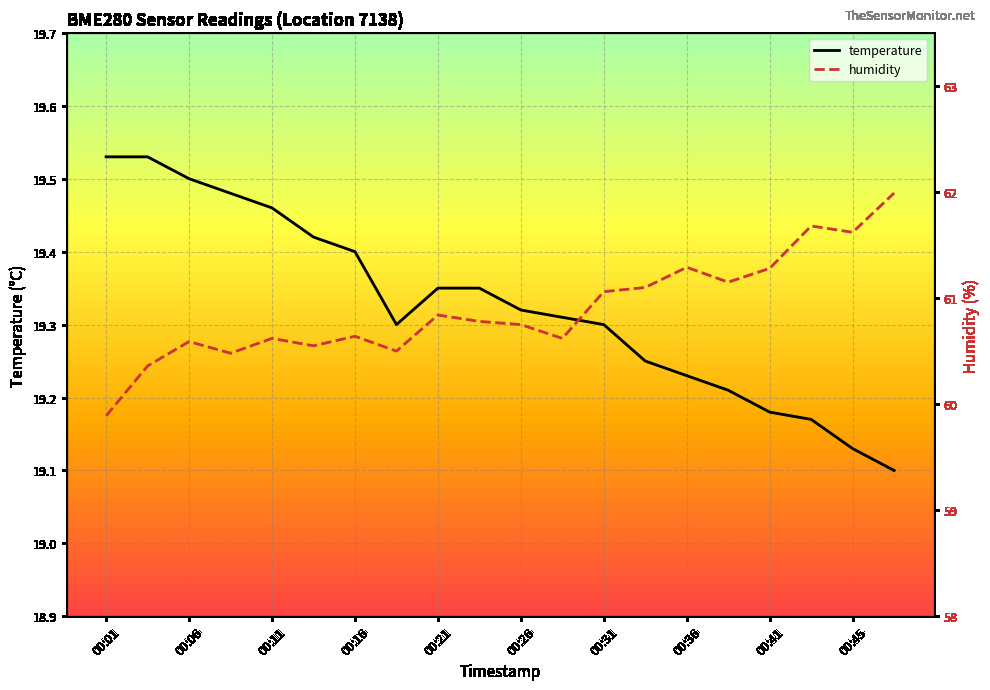

True or false: humidity and temperature cross at least once.

False